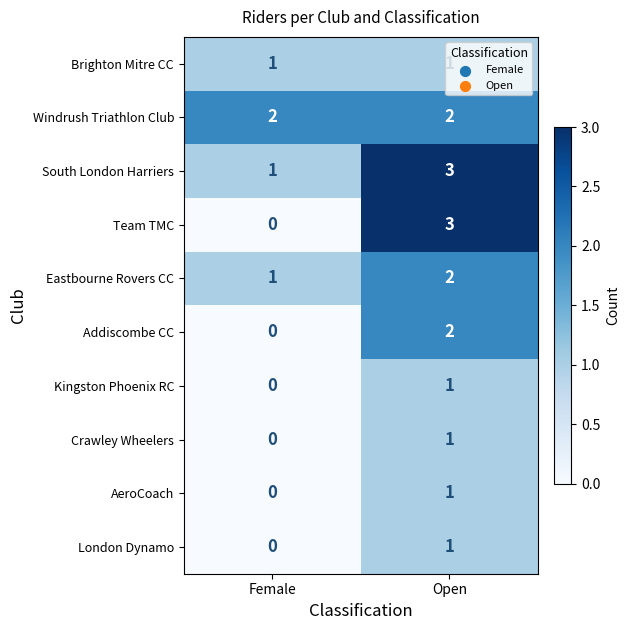

Which series has the largest range (max minus min)?

Team TMC